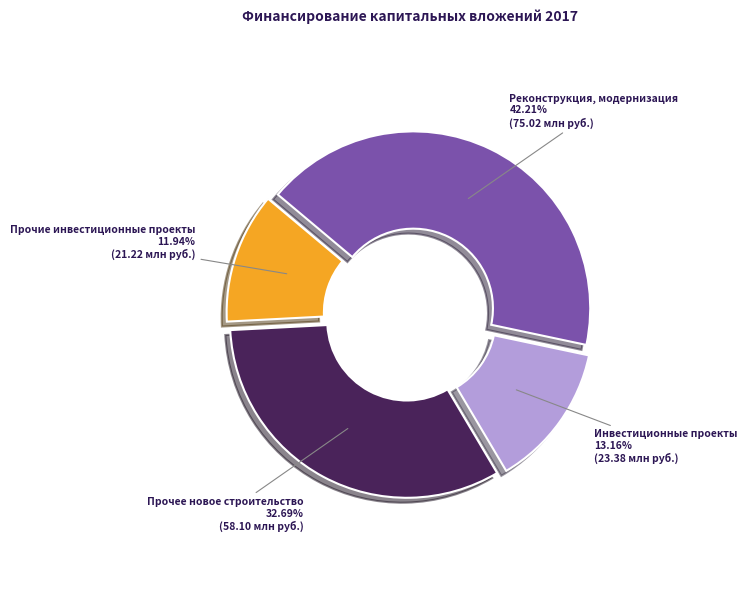

How many segments does this pie chart have?

4